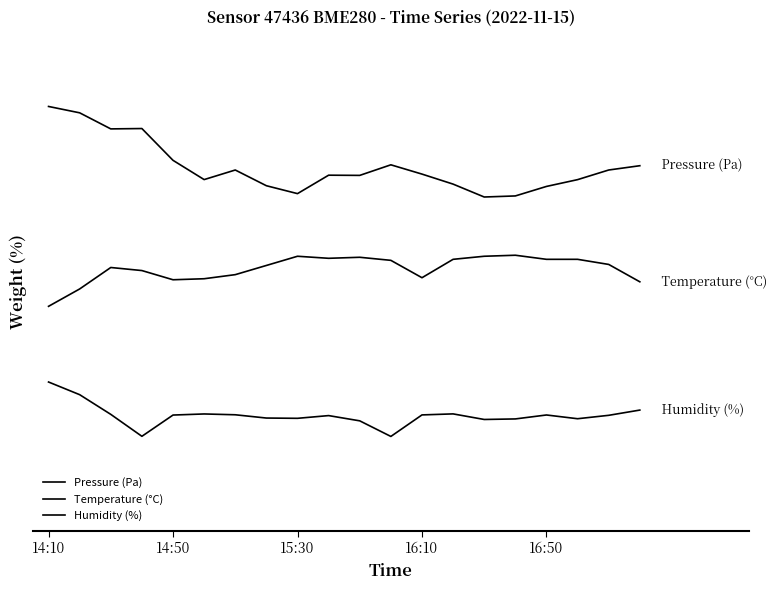

Which category has the highest value in the Temperature (°C) series?

15